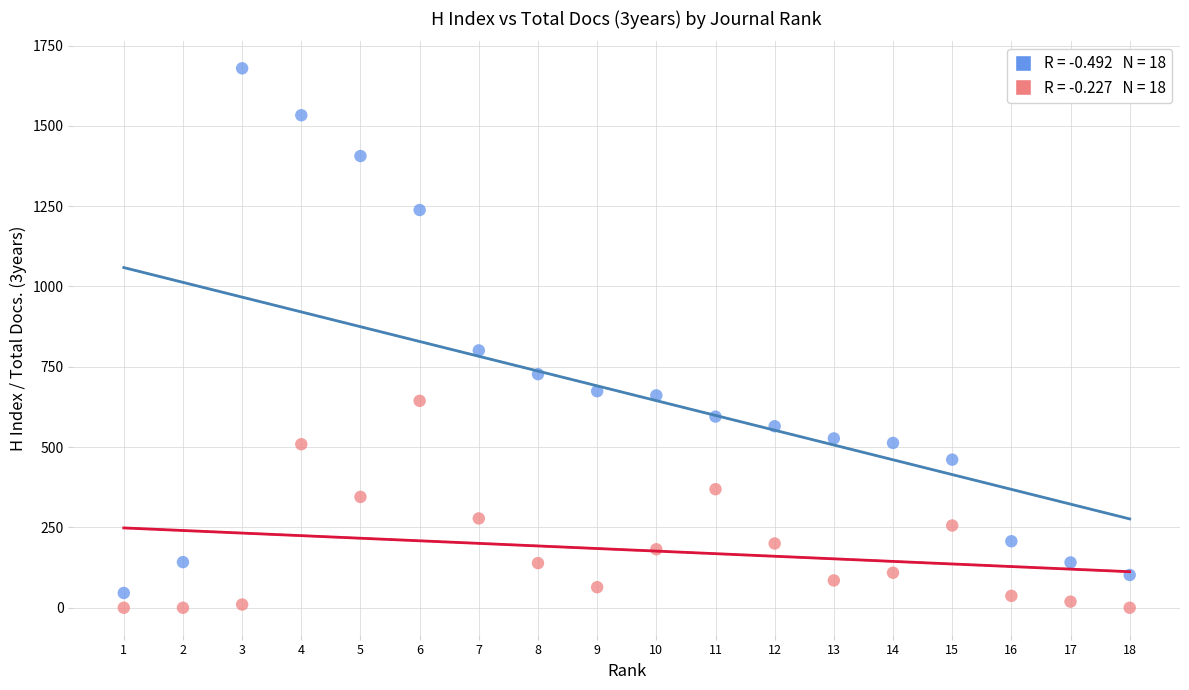

Across all data points, what is the range of Y values (max minus min)?

1679